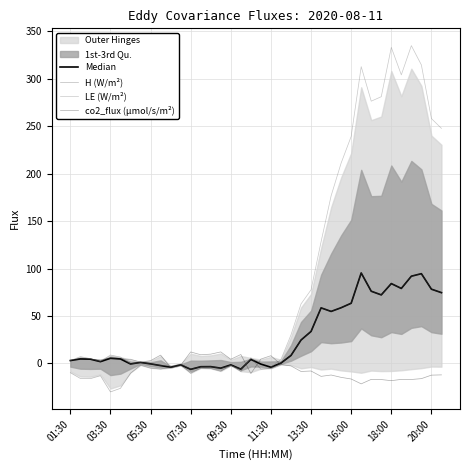

What is the highest value of the co2_flux (µmol/s/m²) series?

12.0